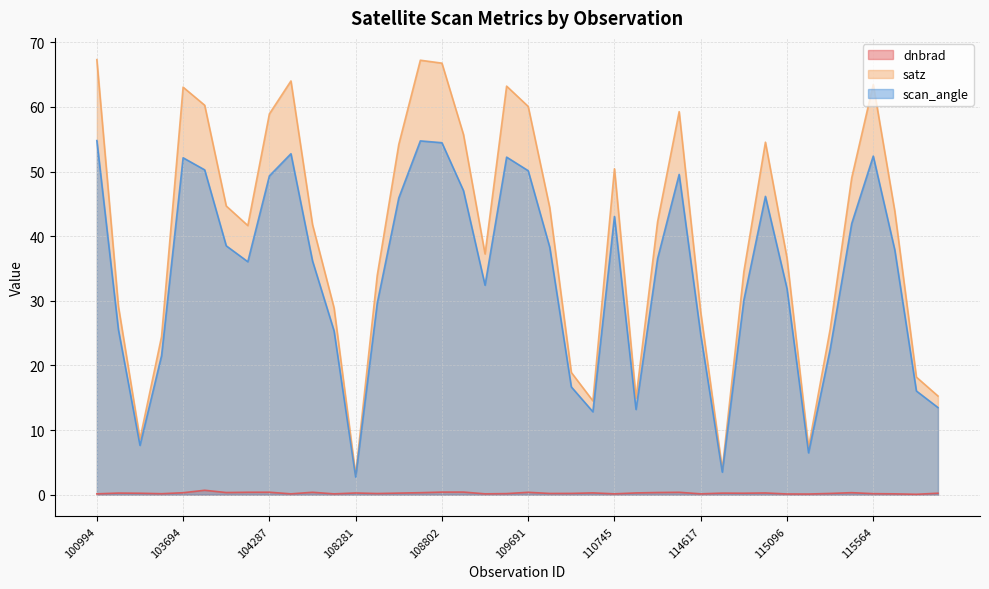

List the series in order of their peak value, lowest first.

dnbrad, scan_angle, satz